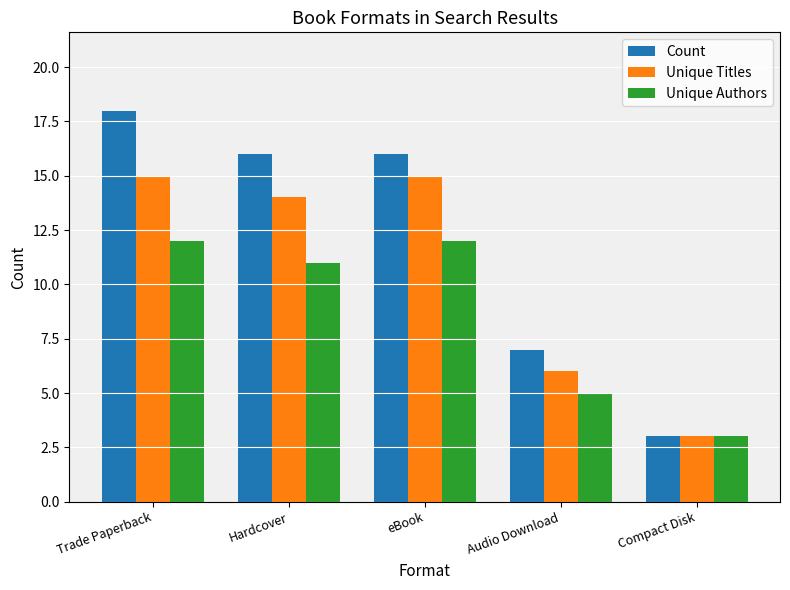

At which label does Unique Authors first exceed 11?

Trade Paperback